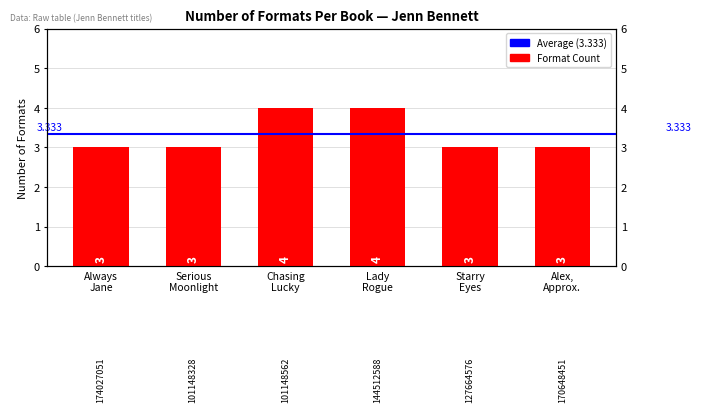

Does the chart contain any negative values?

No